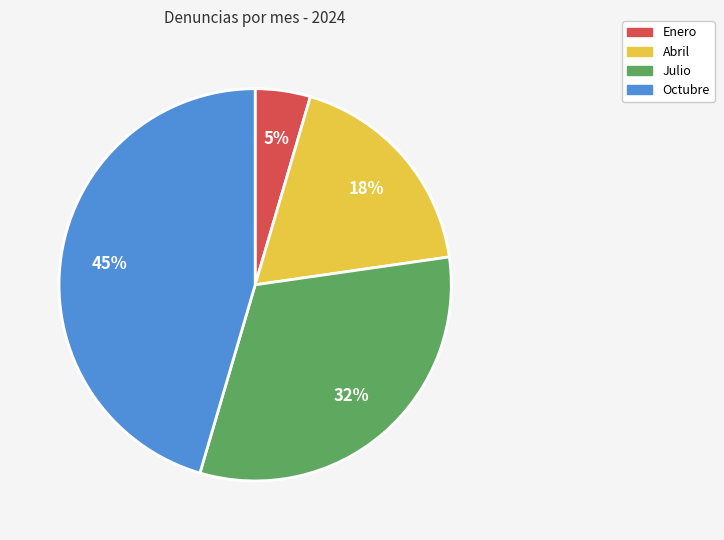

Count the number of slices in the pie.

4